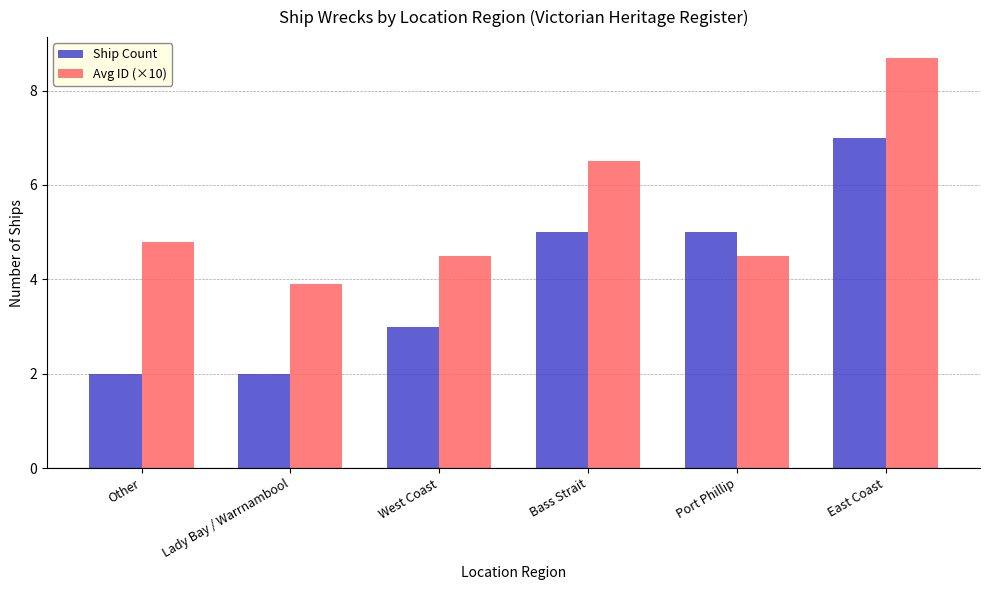

What is the greatest value displayed?

8.7